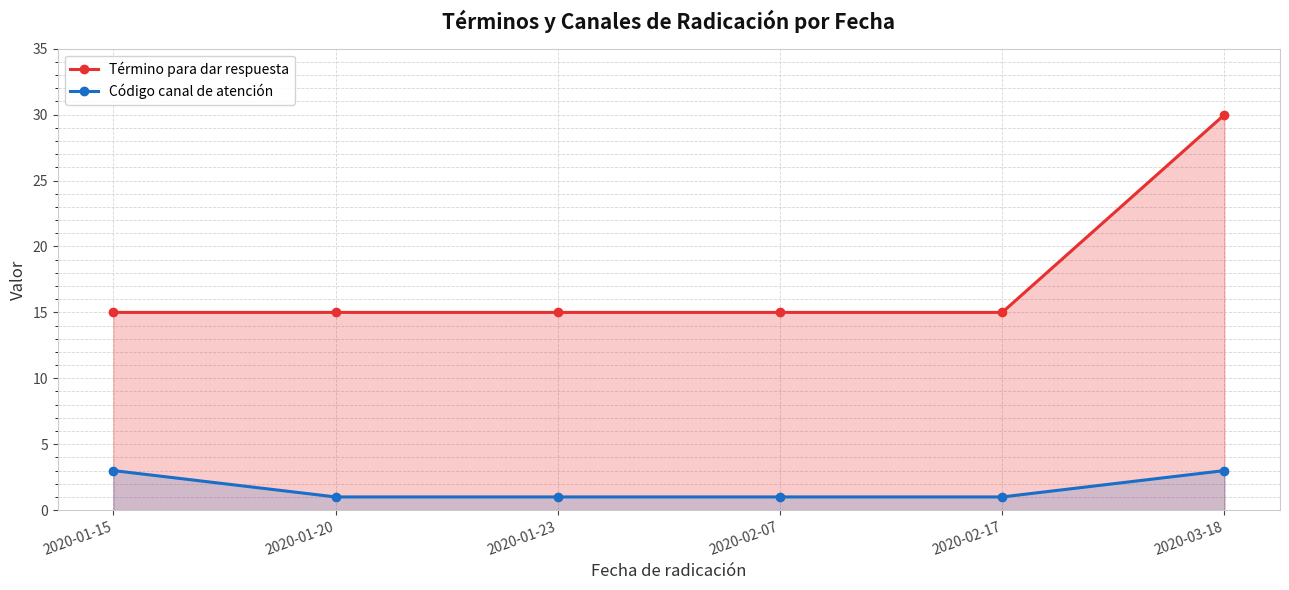

Rank the series by their maximum value, from lowest to highest.

Código canal de atención, Término para dar respuesta